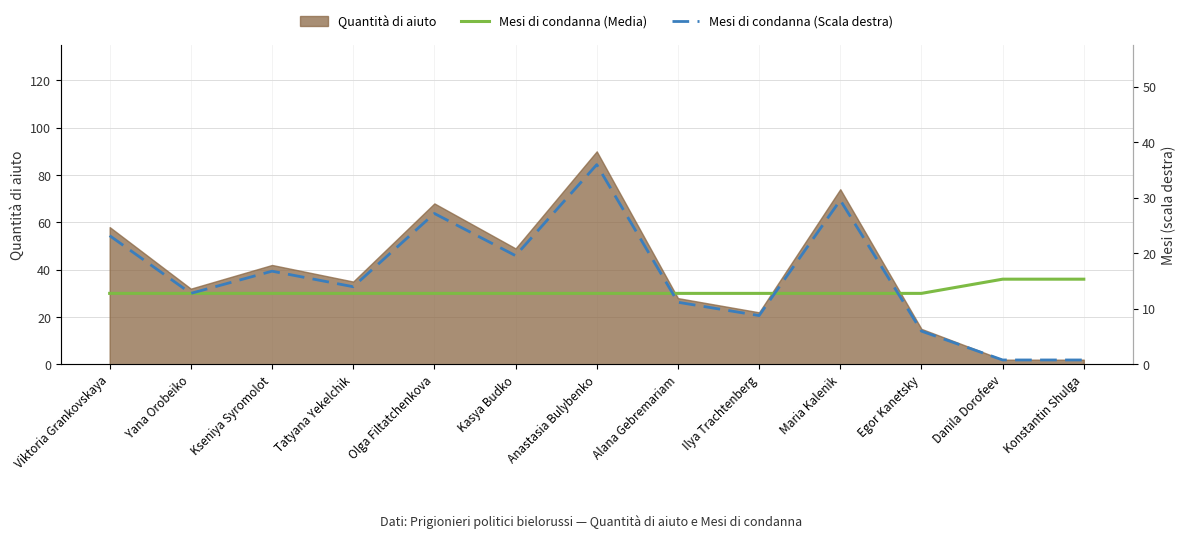

The Mesi di condanna (Media) series shows 36.0 at Danila Dorofeev. True or false?

True